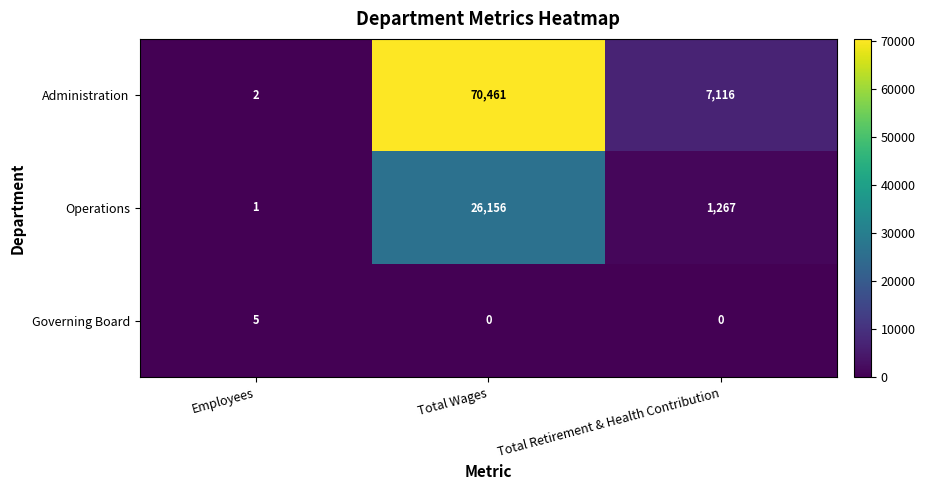

What is the maximum value for Administration?

70461